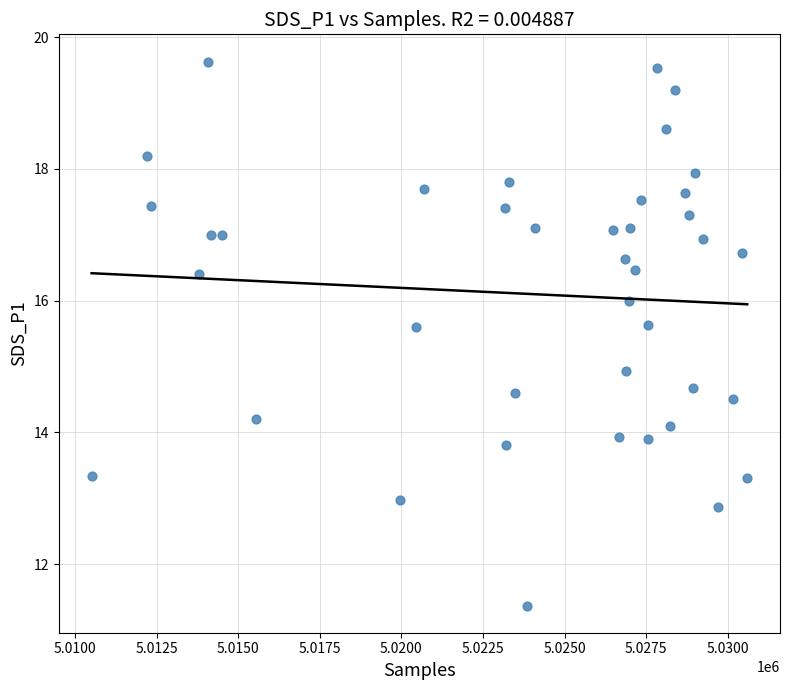

What is the range of Y values (max minus min)?

8.3